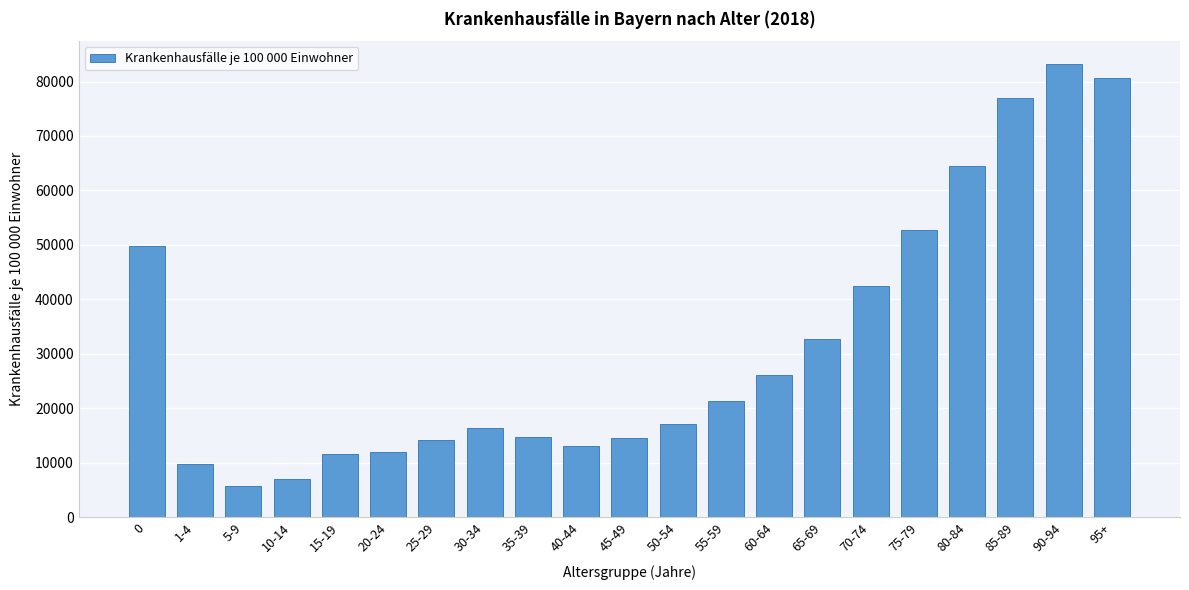

What is the label of the 18th bar from the left?

80-84